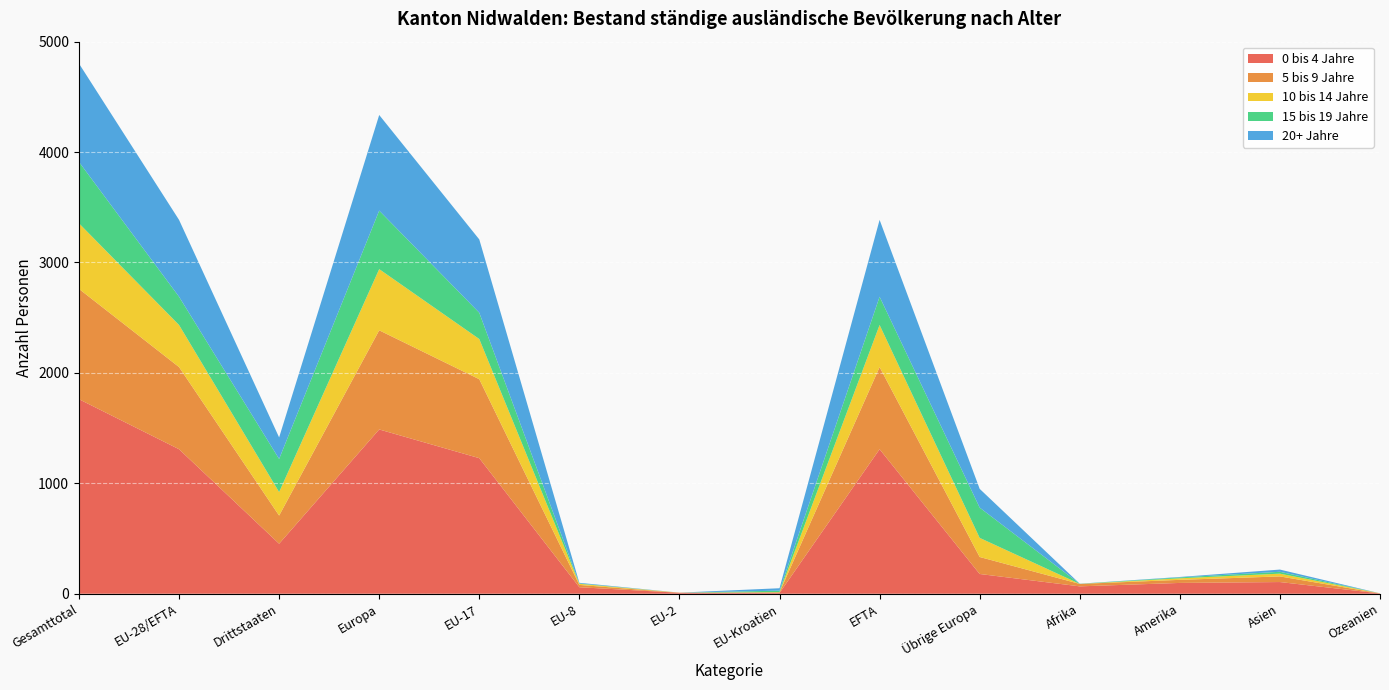

Reading left to right, extract all data points from this chart.

0 bis 4 Jahre: 1762	1309	453	1488	1228	59	9	7	1309	179	67	98	106	3
5 bis 9 Jahre: 999	744	255	898	715	21	0	6	744	154	22	28	51	0
10 bis 14 Jahre: 594	381	213	554	364	10	1	2	381	173	0	14	25	1
15 bis 19 Jahre: 556	256	300	530	238	3	0	13	256	274	1	8	17	0
20+ Jahre: 891	696	195	866	664	6	0	22	696	170	1	4	20	0